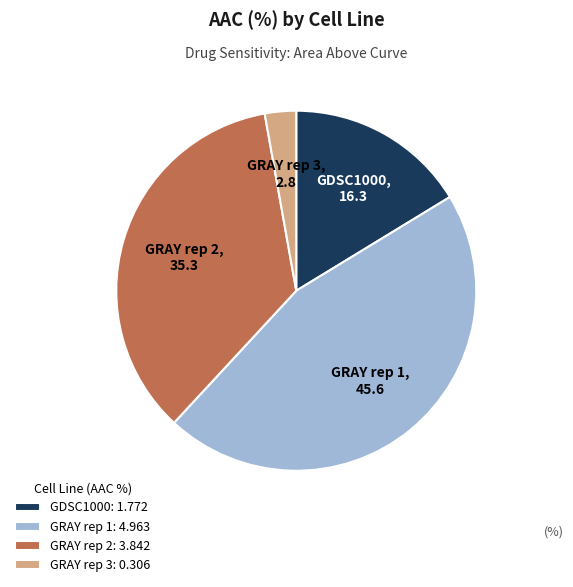

What is the ratio of the value at GDSC1000: 1.772 to the value at GRAY rep 2: 3.842?

0.5